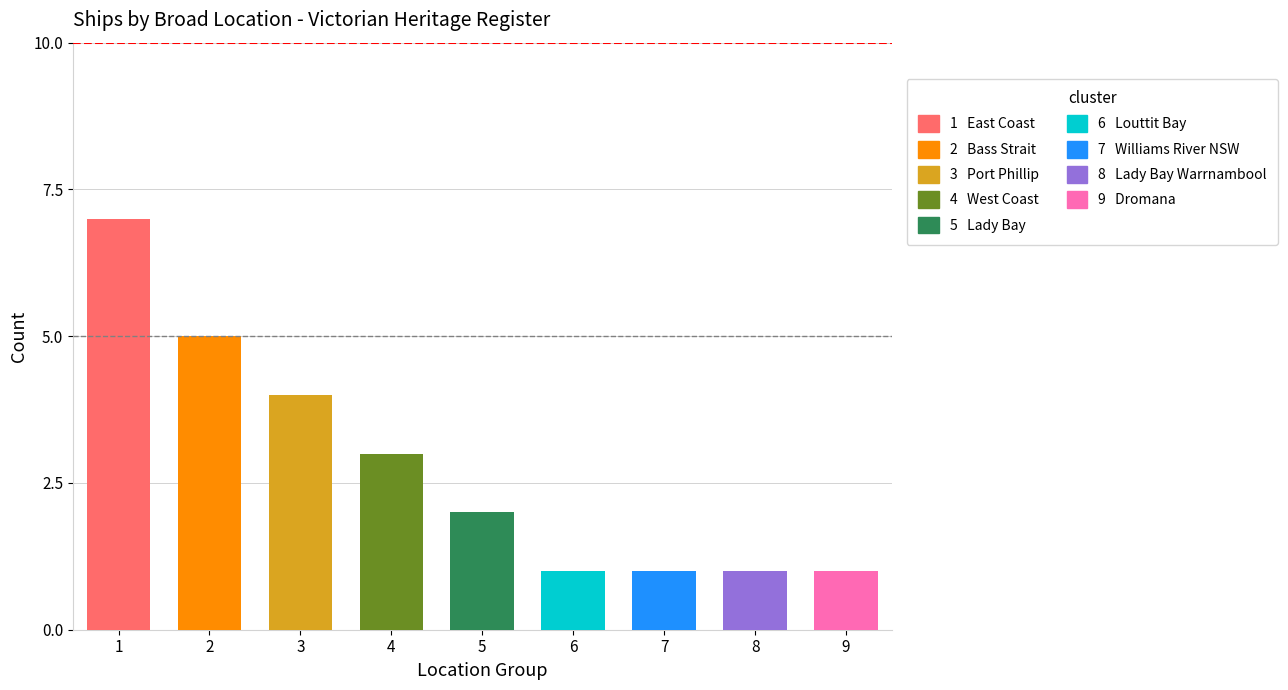

What is the difference between the values at Louttit Bay and Port Phillip?

3